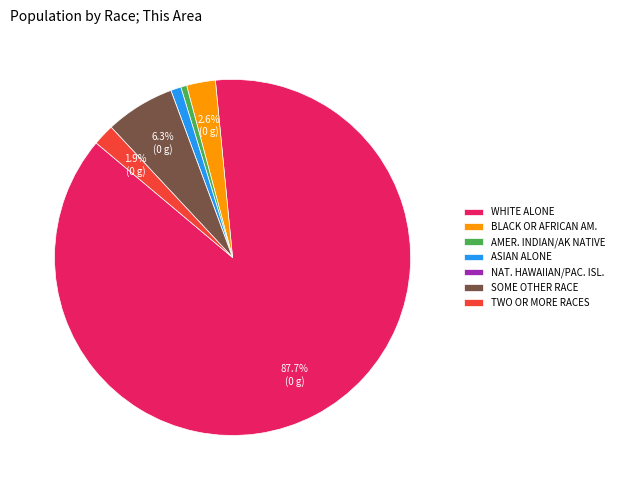

Which category has the biggest portion of the pie?

WHITE ALONE